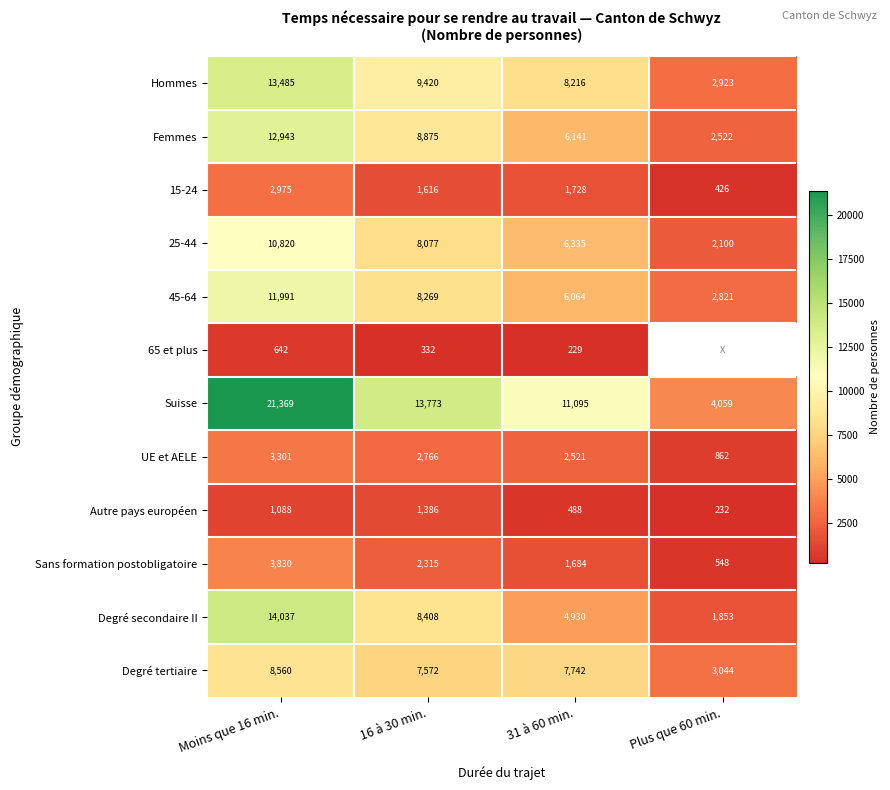

Rank the categories by Autre pays européen value from lowest to highest.

Plus que 60 min., 31 à 60 min., Moins que 16 min., 16 à 30 min.